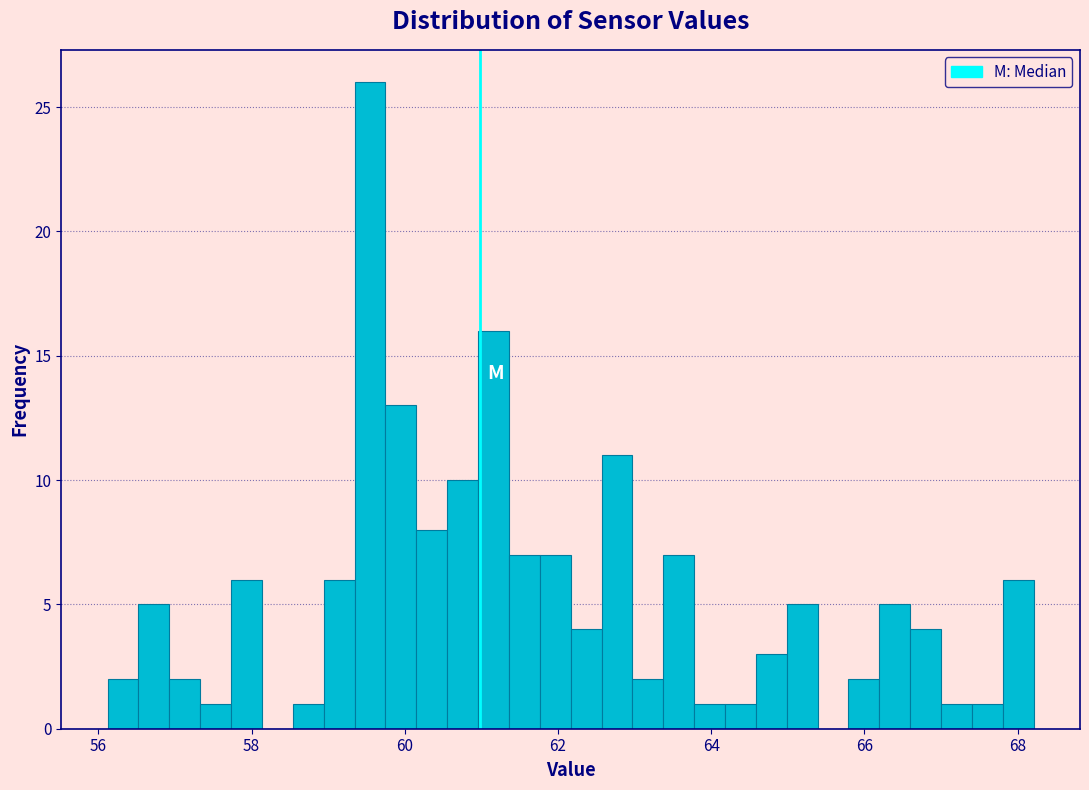

Around what value on the x-axis is the tallest bar? Give the approximate position of its centre, as read against the axis.

59.6